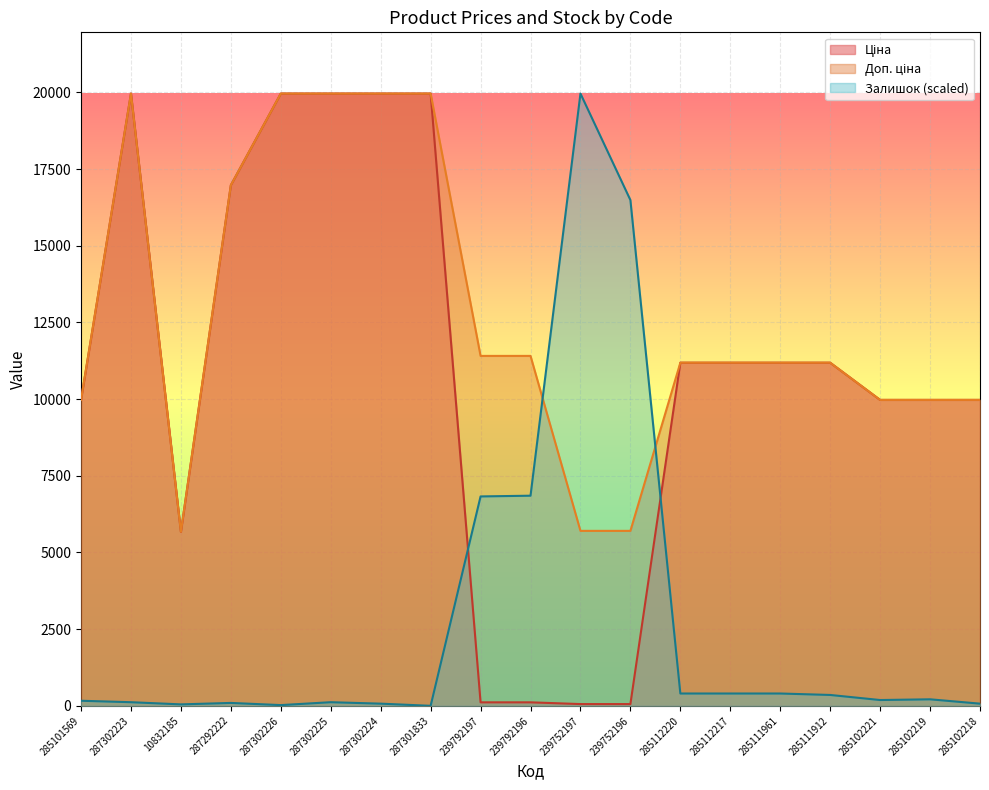

Which series has the largest total across all categories?

Доп. ціна